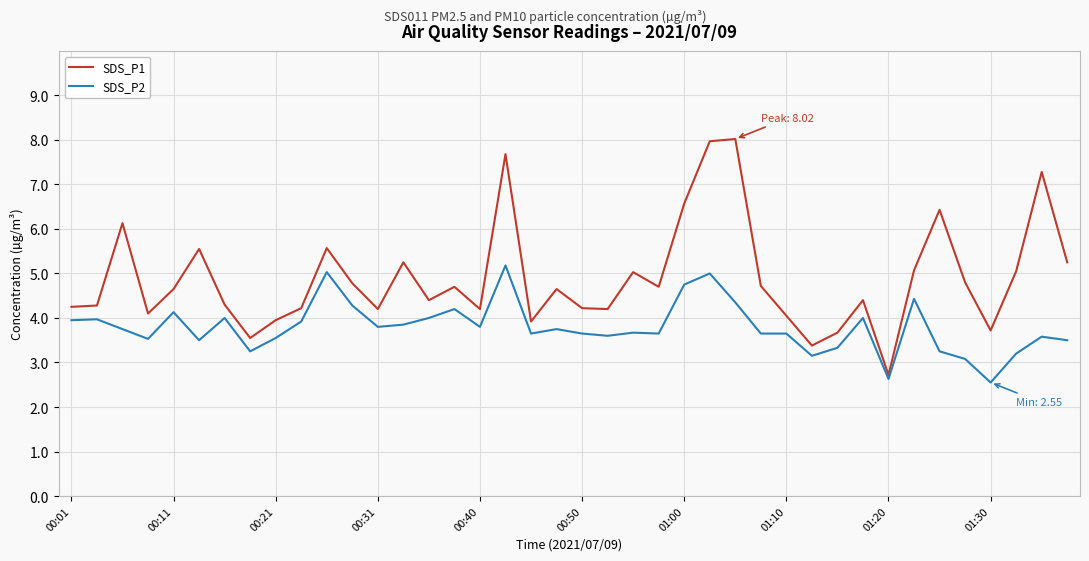

Which series has the largest range (max minus min)?

SDS_P1